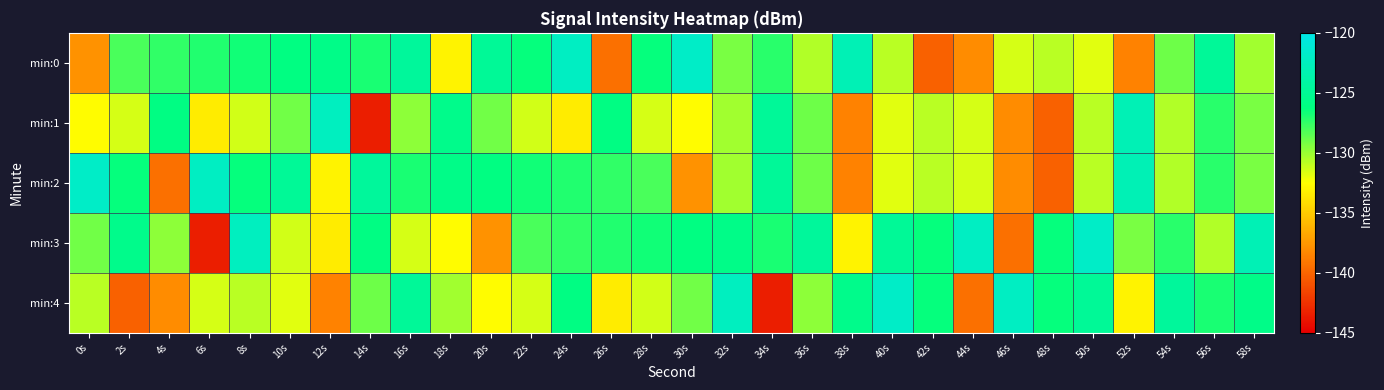

What is the minimum value shown in the chart?

-143.5